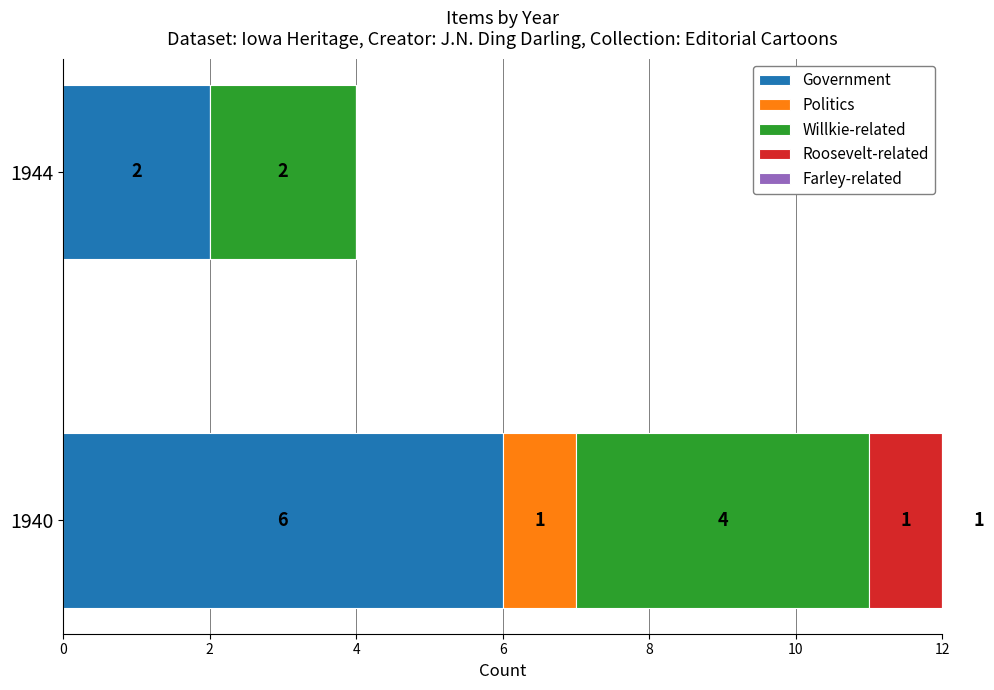

Are the bars horizontal?

Yes